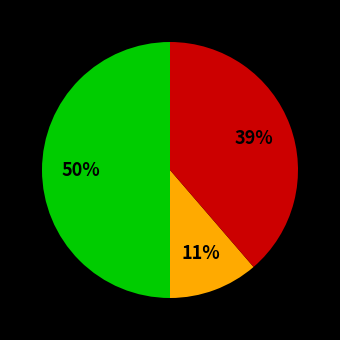

To the nearest percent, what is the difference between the largest and smallest slice percentages?

39%